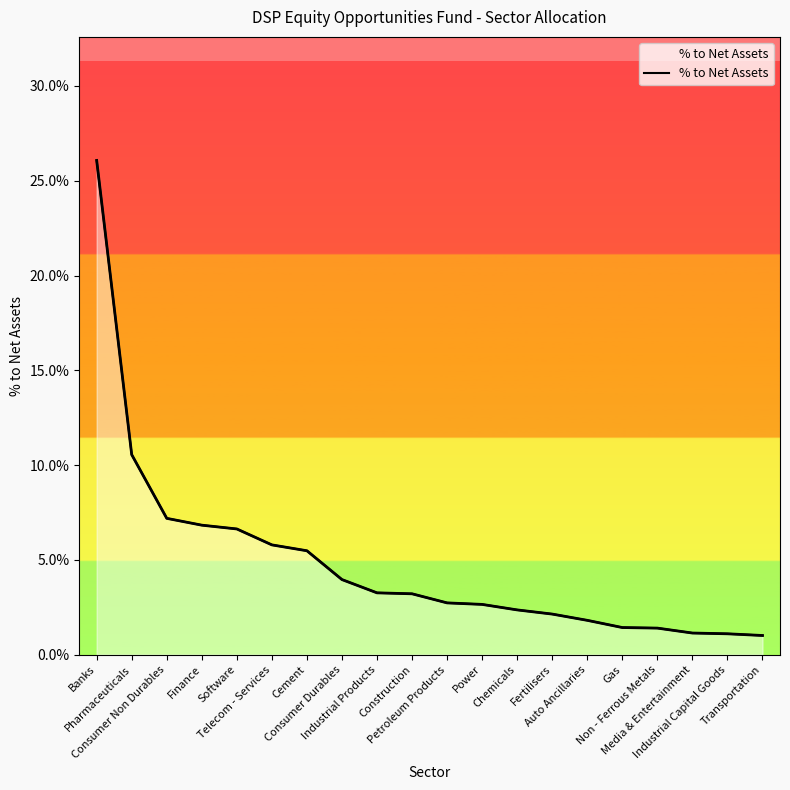

What is the label of the 9th point from the left?

Industrial Products